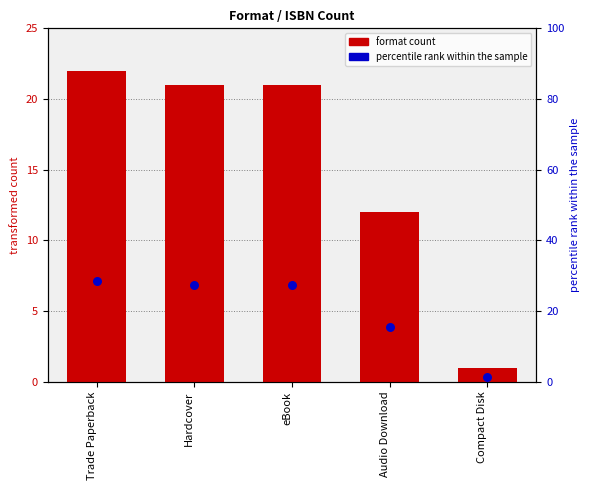

At which category is the sum across all series the highest?

Trade Paperback